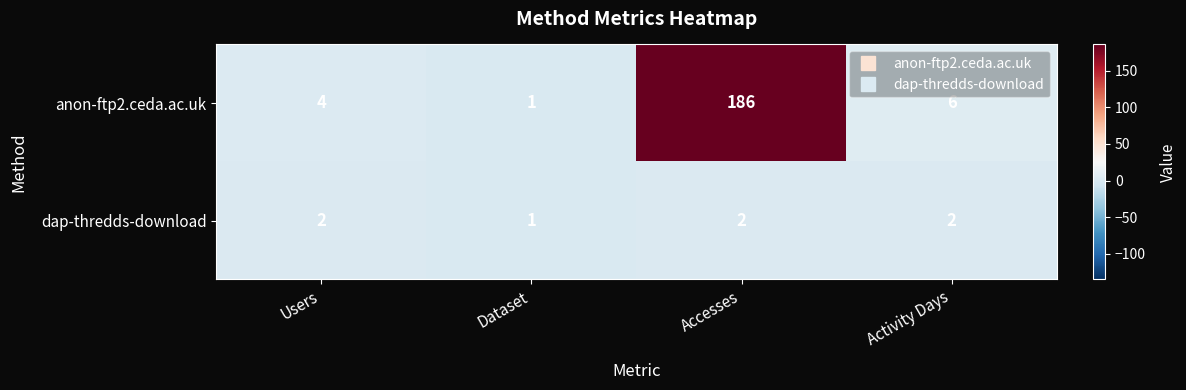

The dap-thredds-download series shows 1 at Dataset. True or false?

True